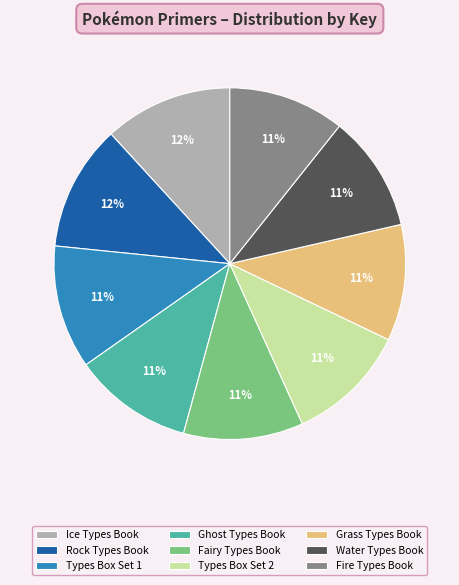

Do Water Types Book and Types Box Set 2 together represent more than half of the pie?

No